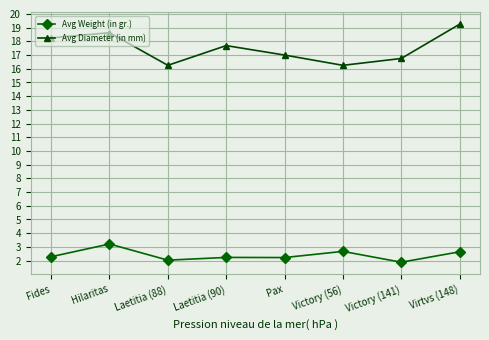

The Avg Weight (in gr.) series shows 4.2 at Victory (56). True or false?

False